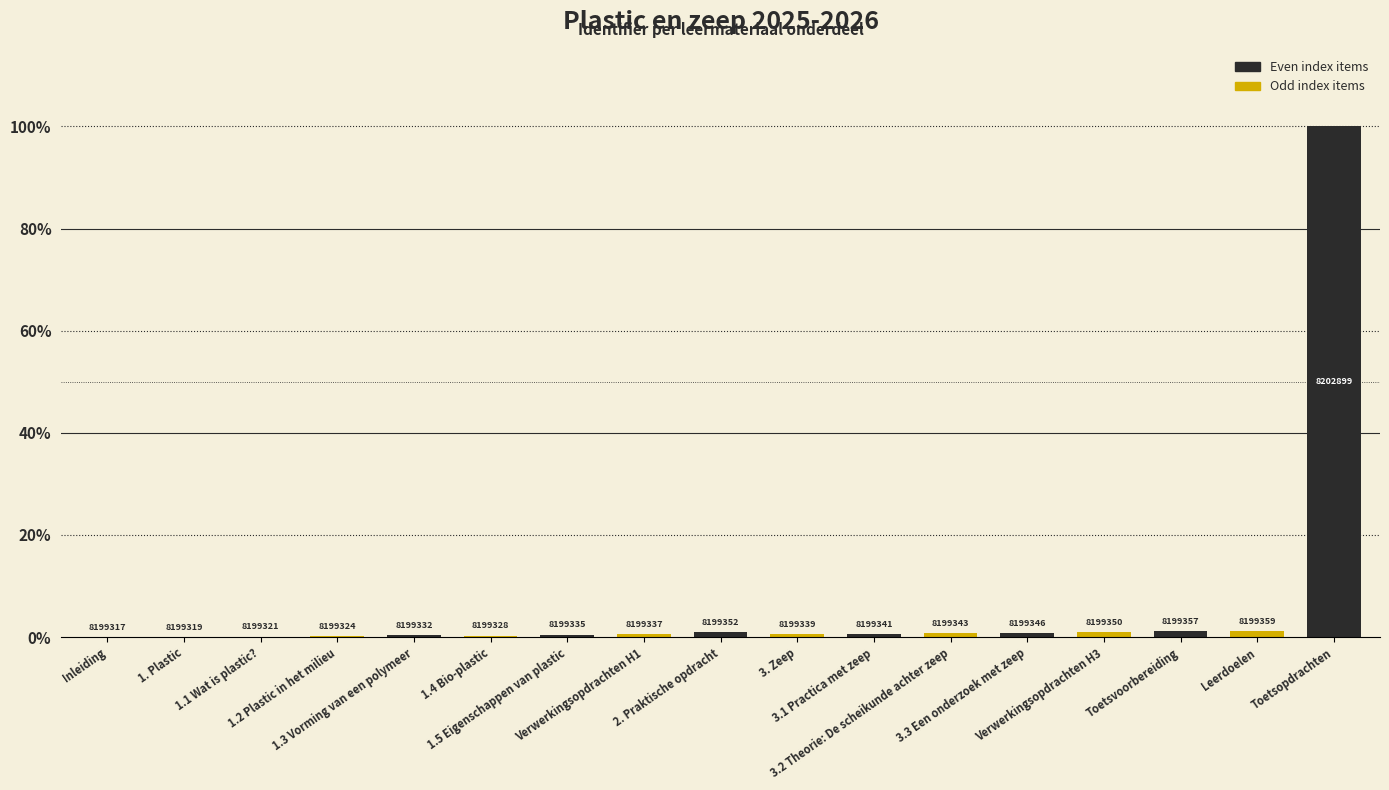

How many bars are there in total?

17